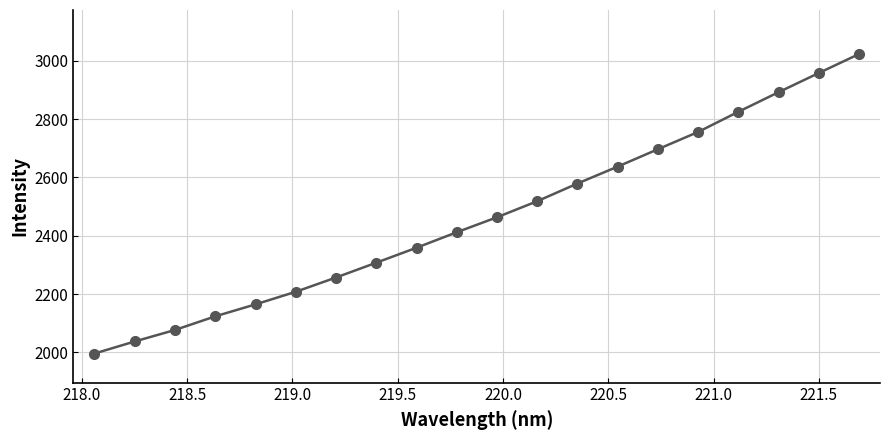

How many lines are shown in the chart?

1